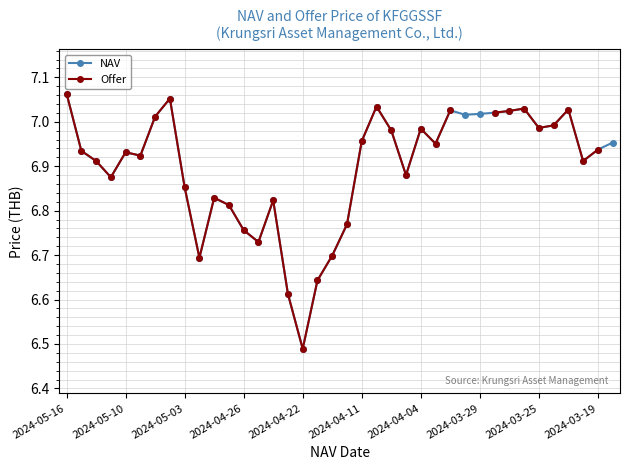

True or false: NAV has more than 1 points higher than both neighbors.

True